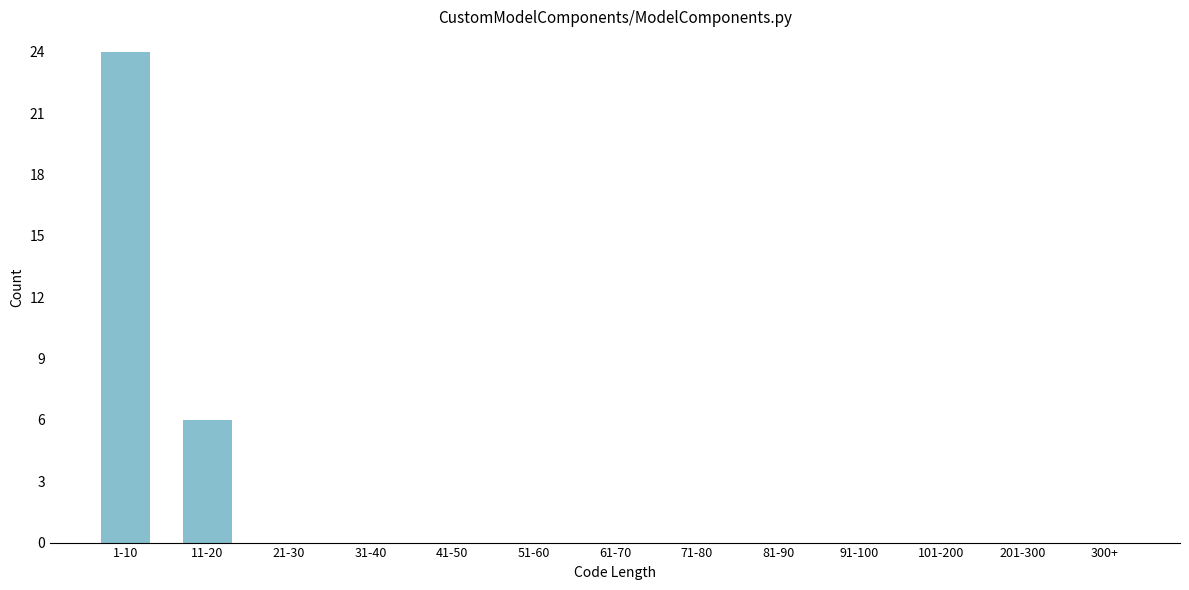

Reading right to left, transcribe all the data shown in this chart.

300+=0	201-300=0	101-200=0	91-100=0	81-90=0	71-80=0	61-70=0	51-60=0	41-50=0	31-40=0	21-30=0	11-20=6	1-10=24